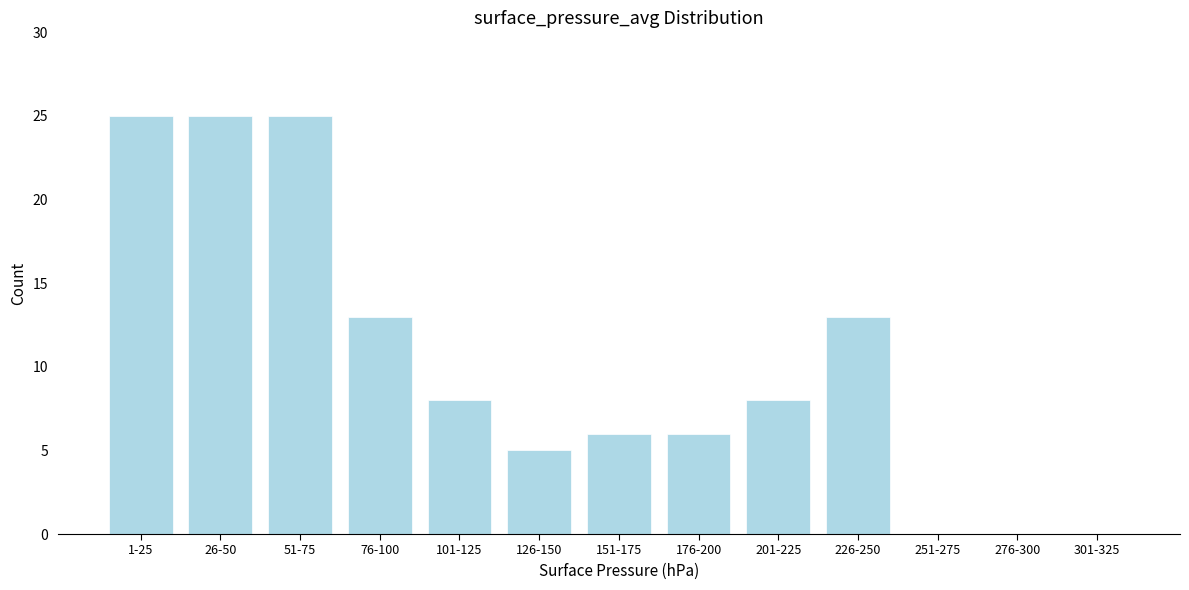

Reading left to right, list all the values displayed in this chart.

1-25=25	26-50=25	51-75=25	76-100=13	101-125=8	126-150=5	151-175=6	176-200=6	201-225=8	226-250=13	251-275=0	276-300=0	301-325=0